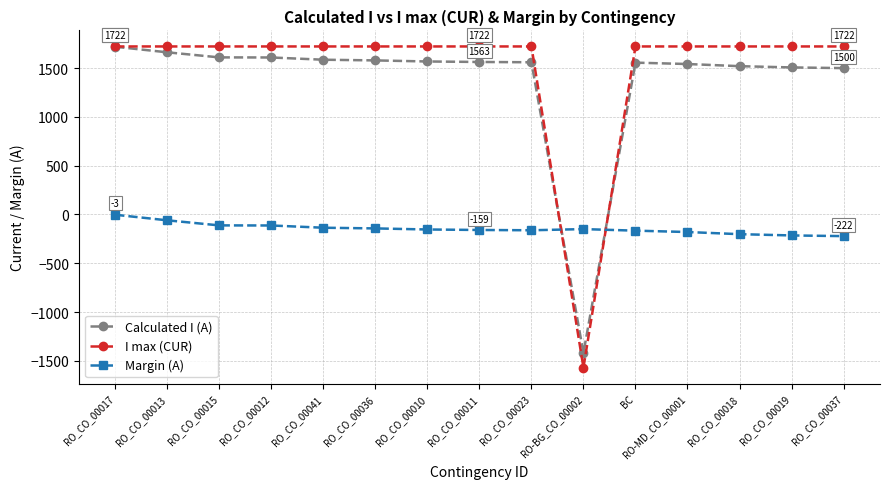

What is the label of the 8th point from the left?

RO_CO_00011